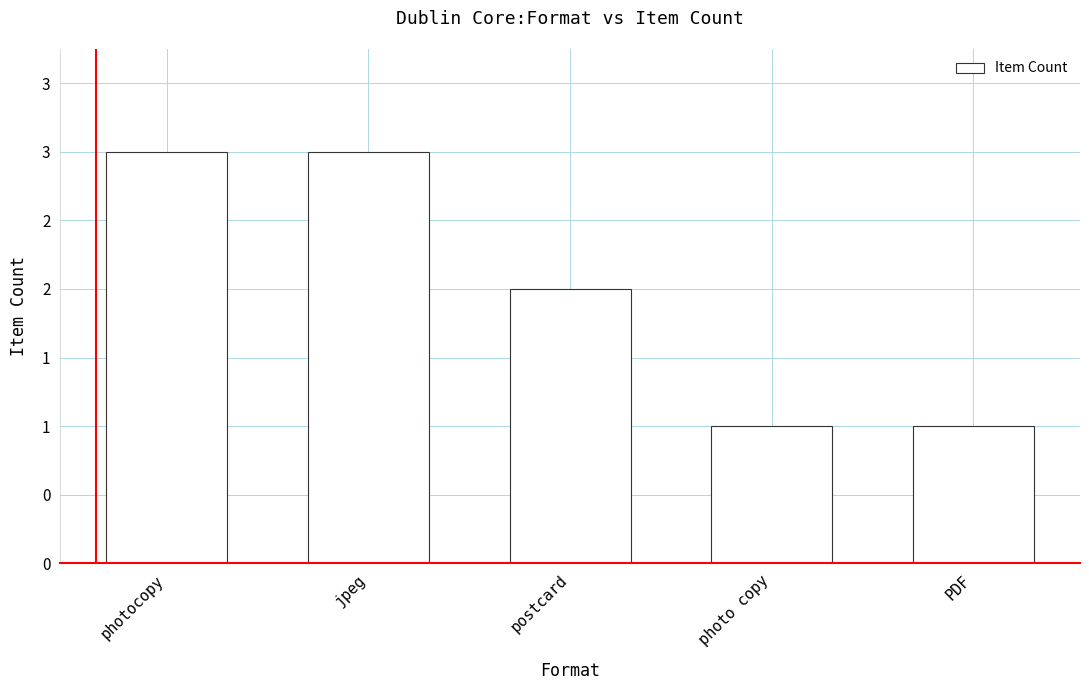

Reading left to right, transcribe all the data shown in this chart.

3	3	2	1	1